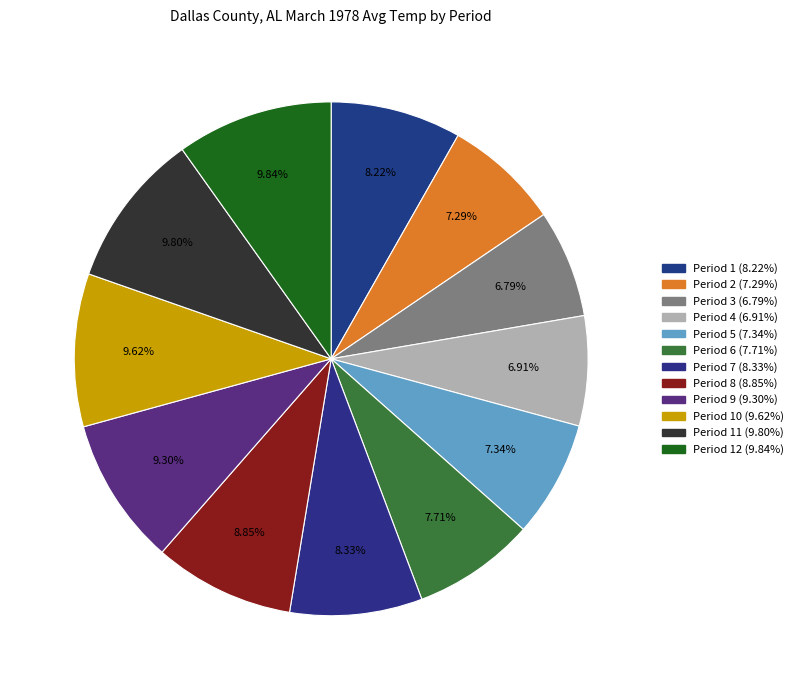

How many segments does this pie chart have?

12